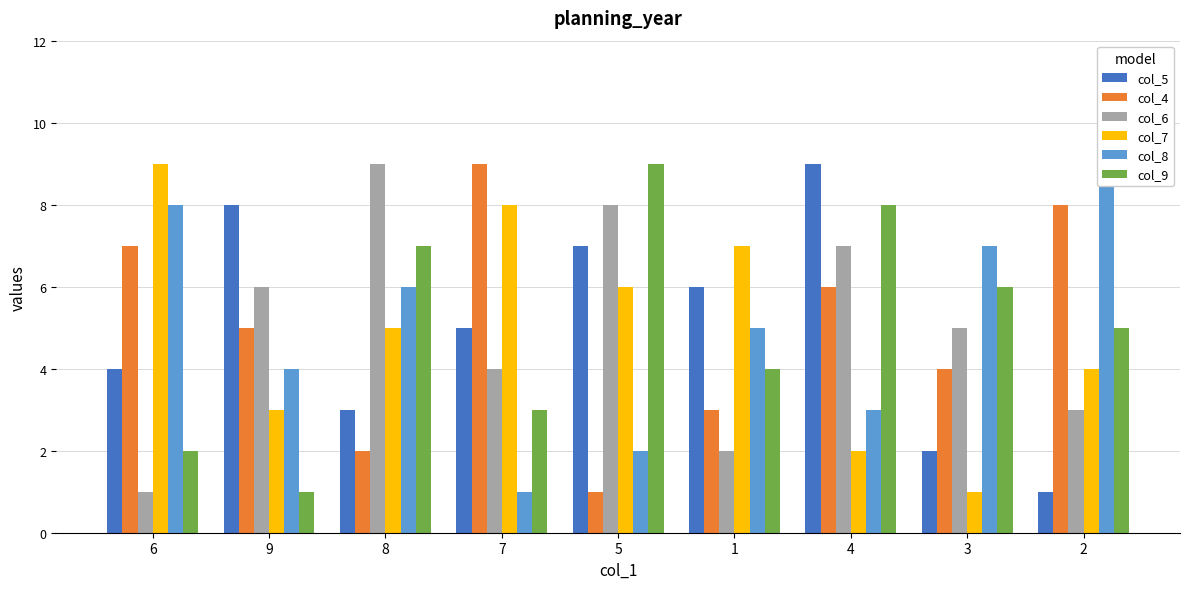

What is the greatest value displayed?

9